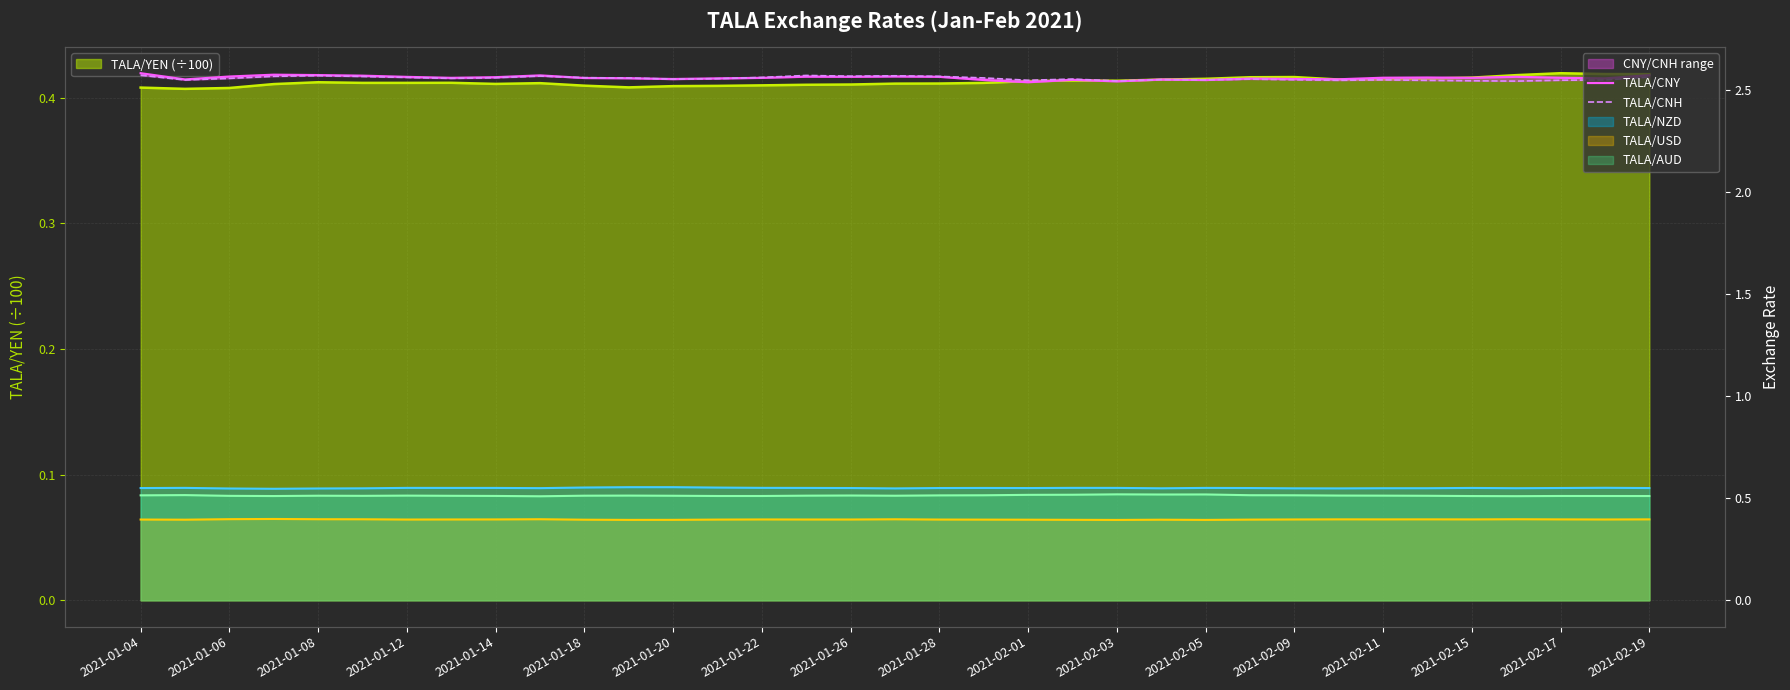

What position from the right is 2021-01-18?

30